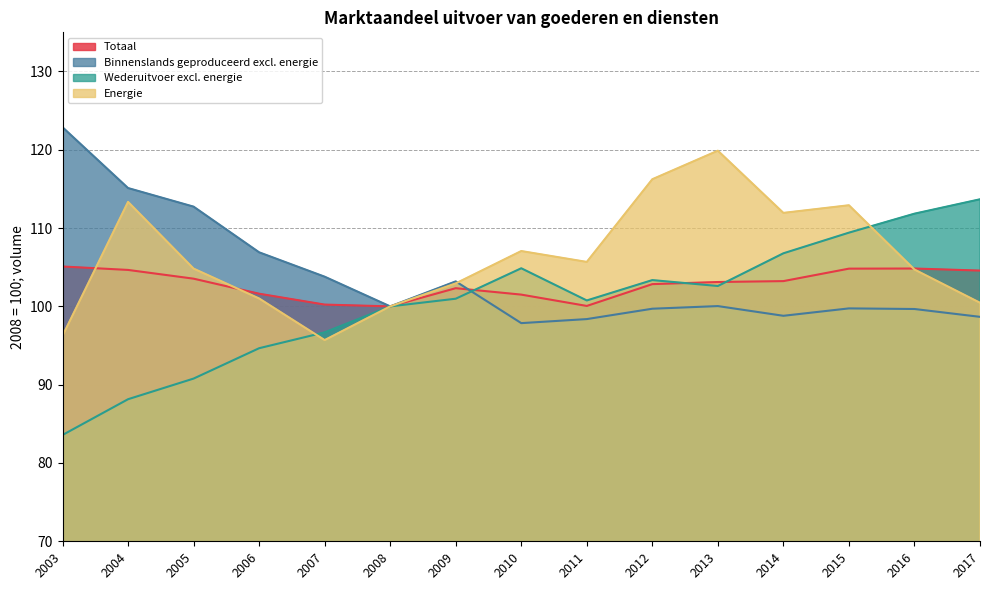

The value of Binnenslands geproduceerd excl. energie at 2005 is 112.7. True or false?

True